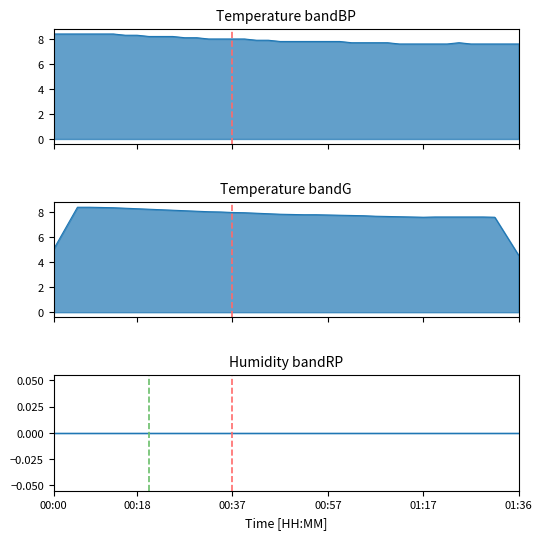

Reading right to left, list all the values displayed in this chart.

01:36=7.6	01:34=7.6	01:31=7.6	01:29=7.6	01:27=7.6	01:24=7.7	01:22=7.6	01:19=7.6	01:17=7.6	01:14=7.6	01:12=7.6	01:09=7.7	01:07=7.7	01:04=7.7	01:02=7.7	01:00=7.8	00:57=7.8	00:55=7.8	00:52=7.8	00:50=7.8	00:47=7.8	00:45=7.9	00:42=7.9	00:40=8.0	00:37=8.0	00:35=8.0	00:33=8.0	00:30=8.1	00:28=8.1	00:25=8.2	00:22=8.2	00:20=8.2	00:18=8.3	00:15=8.3	00:13=8.4	00:10=8.4	00:08=8.4	00:05=8.4	00:03=8.4	00:00=8.4